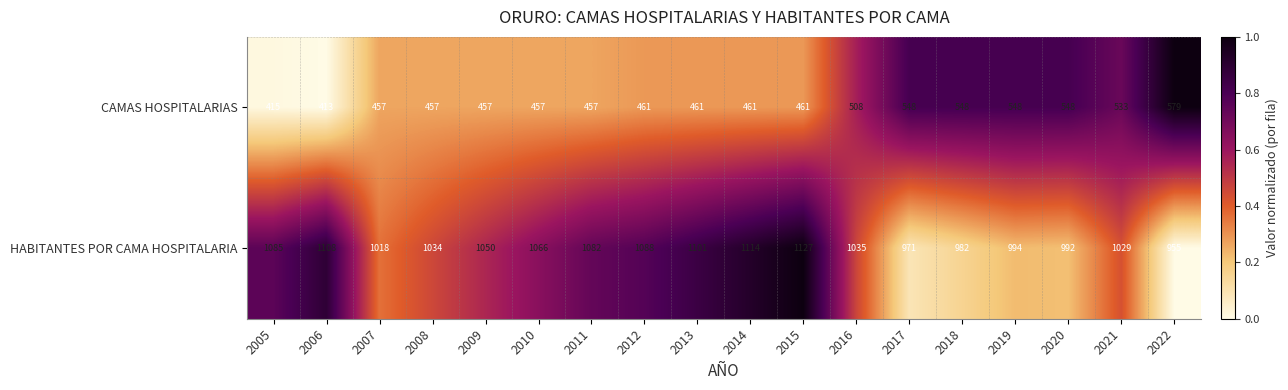

What is the total value across all series at 2016?

1543